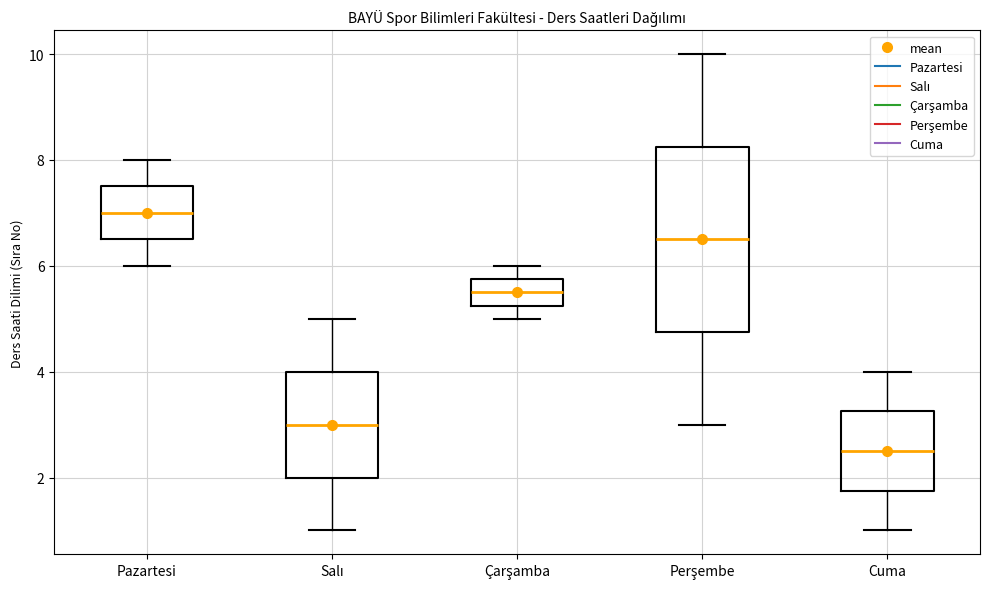

Reading left to right, read every box against the y-axis: the position of its median line, the range the box covers, and the ends of its whiskers. The values are not printed on the chart, so give them approximately, as read against the axis.

Pazartesi: median 7.0, box 6.6 to 7.6, whiskers 6.0 to 8.0
Salı: median 3.0, box 2.0 to 4.0, whiskers 1.0 to 5.0
Çarşamba: median 5.6, box 5.2 to 5.8, whiskers 5.0 to 6.0
Perşembe: median 6.6, box 4.8 to 8.2, whiskers 3.0 to 10.0
Cuma: median 2.6, box 1.8 to 3.2, whiskers 1.0 to 4.0